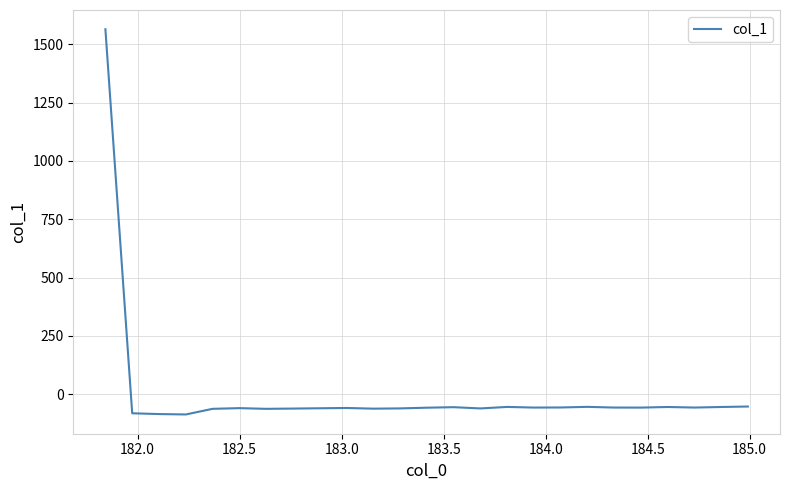

What is the maximum value shown in the chart?

1564.3